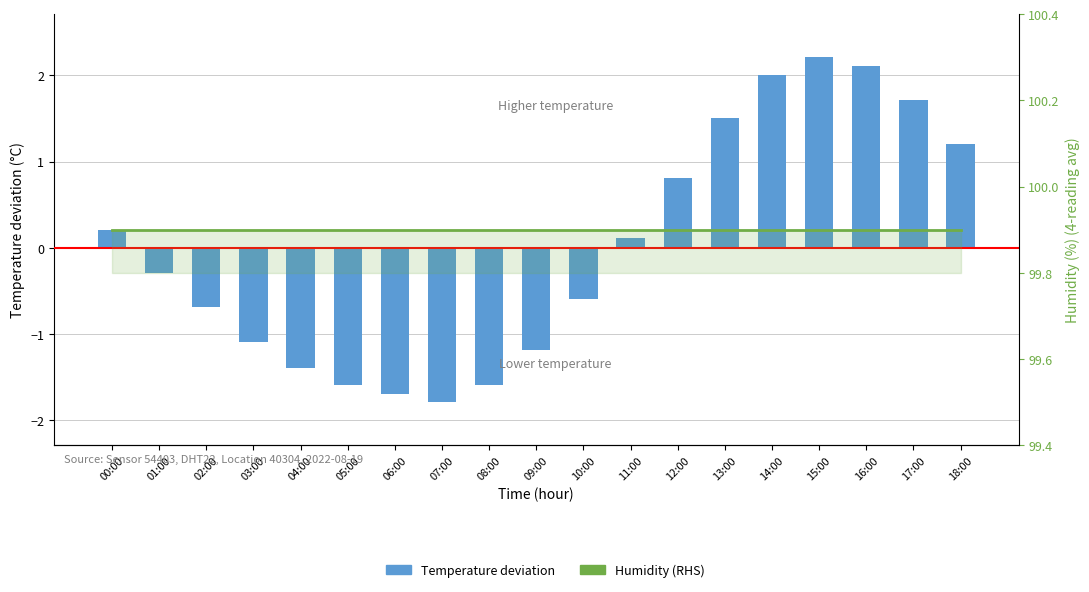

List the series in order of their overall mean, highest first.

Humidity (RHS), Temperature deviation